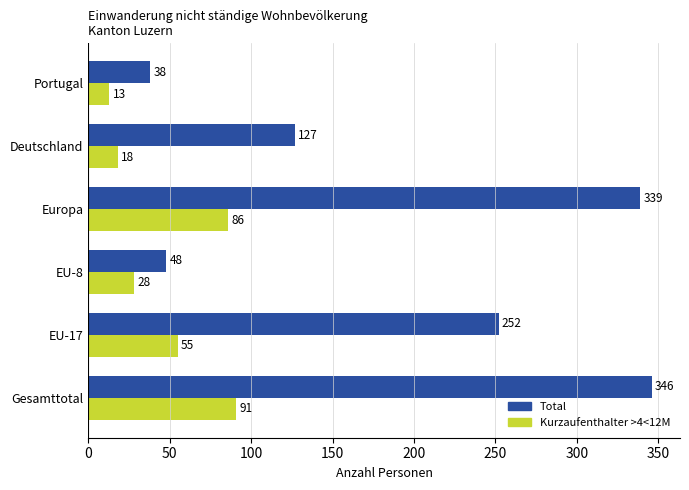

At how many categories does at least one series exceed 107?

4